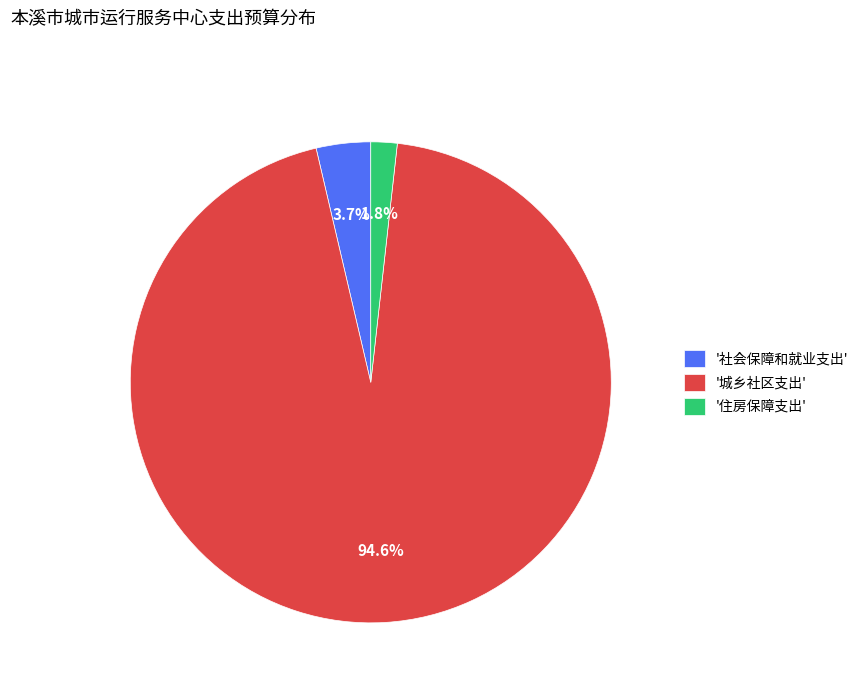

Does '城乡社区支出' account for over 50% of the chart?

Yes